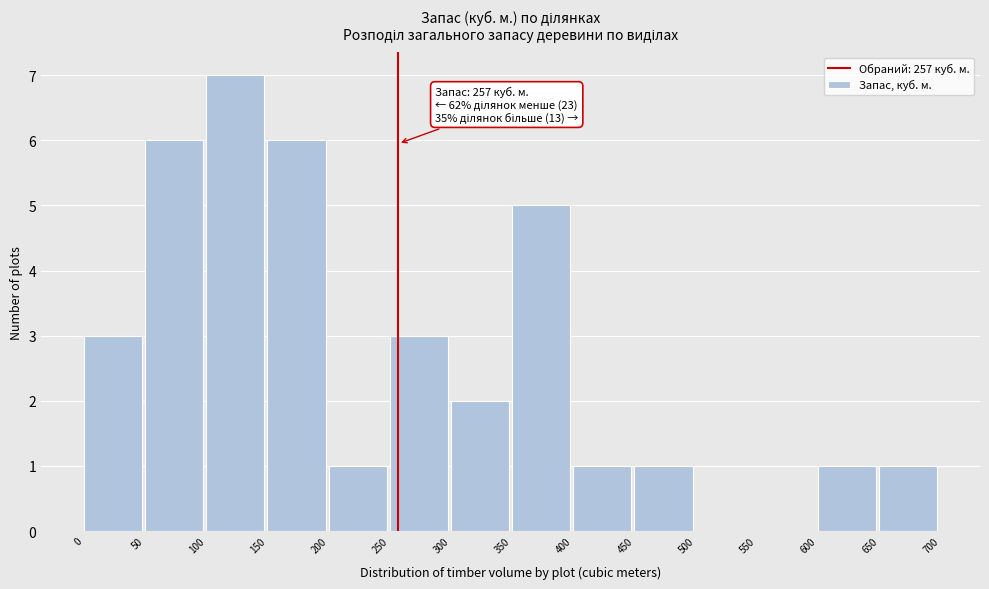

Which range on the x-axis has the tallest bar?

100 to 150